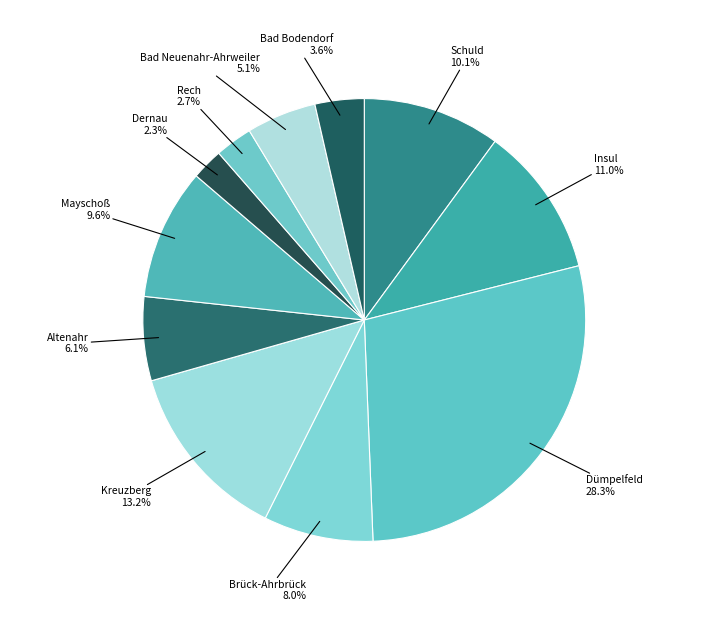

What percentage do Rech and Bad Bodendorf together represent?

6.3%